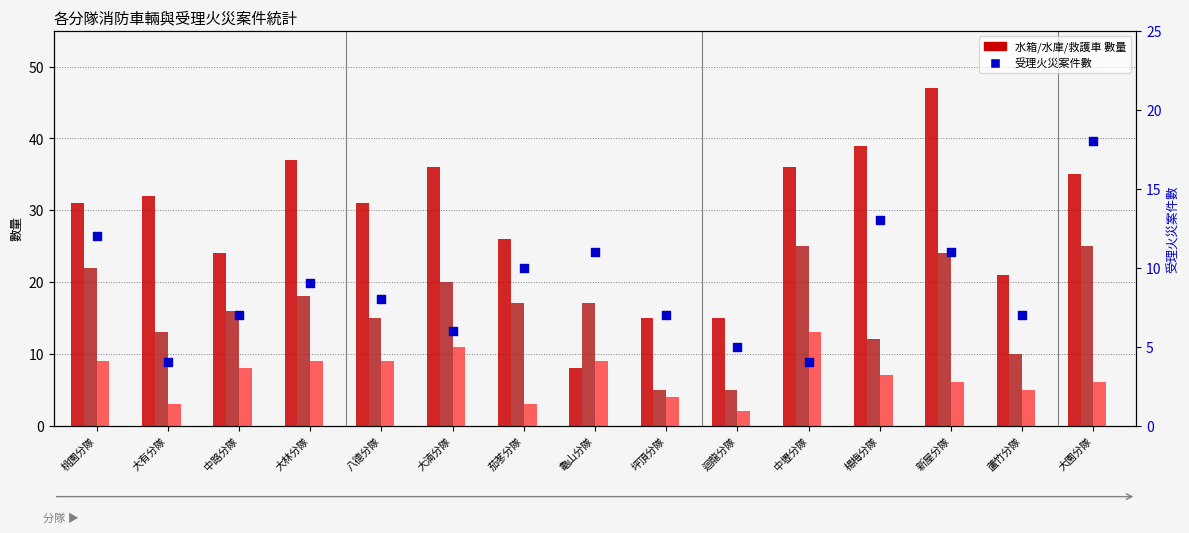

At which category is the sum across all series the highest?

新屋分隊